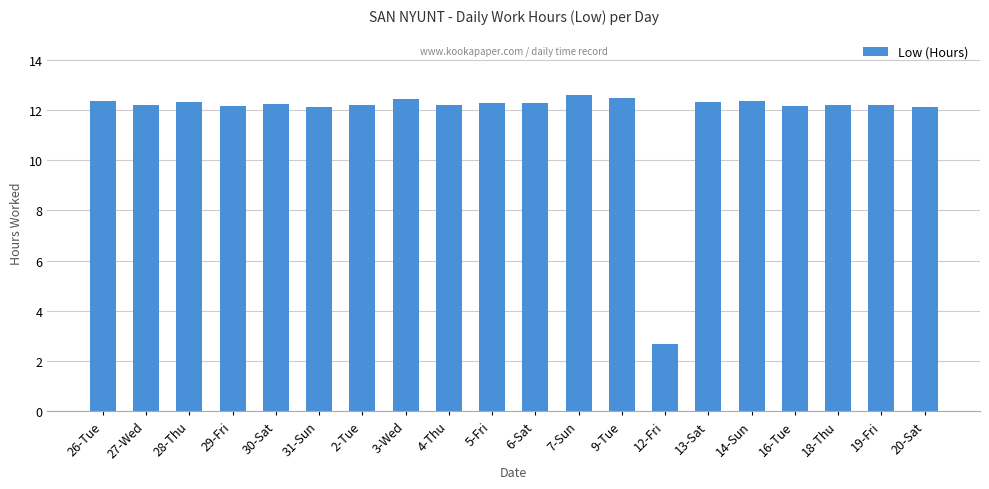

Where does the data first go above 12?

26-Tue